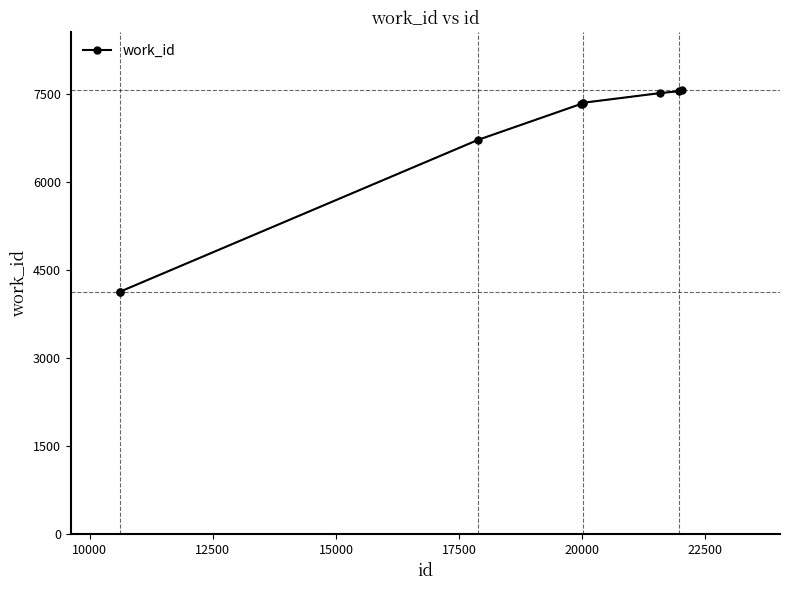

What is the difference between the second highest and second lowest values?

3418